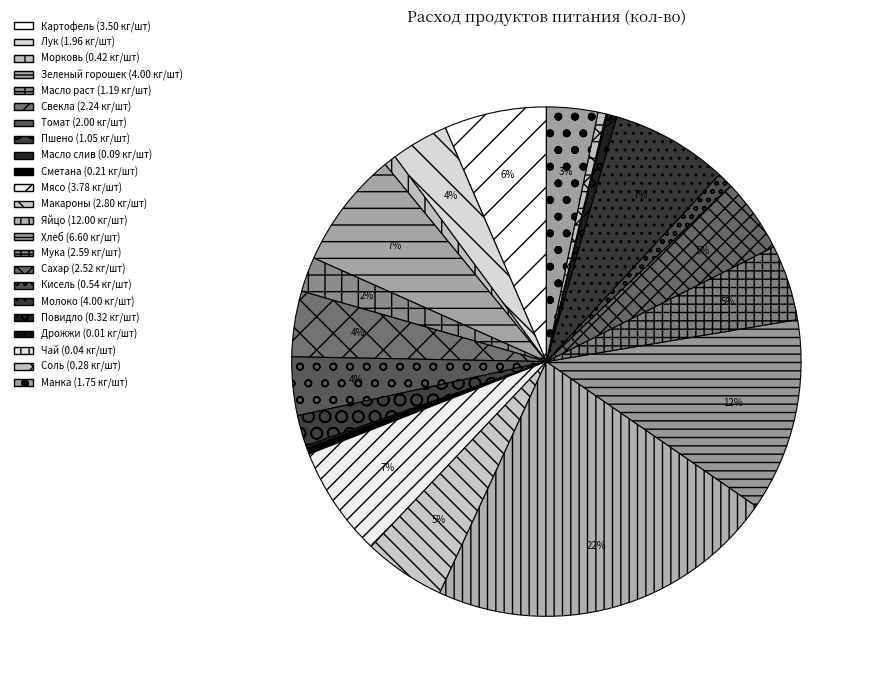

Is it true that Соль is 11% of the pie?

False